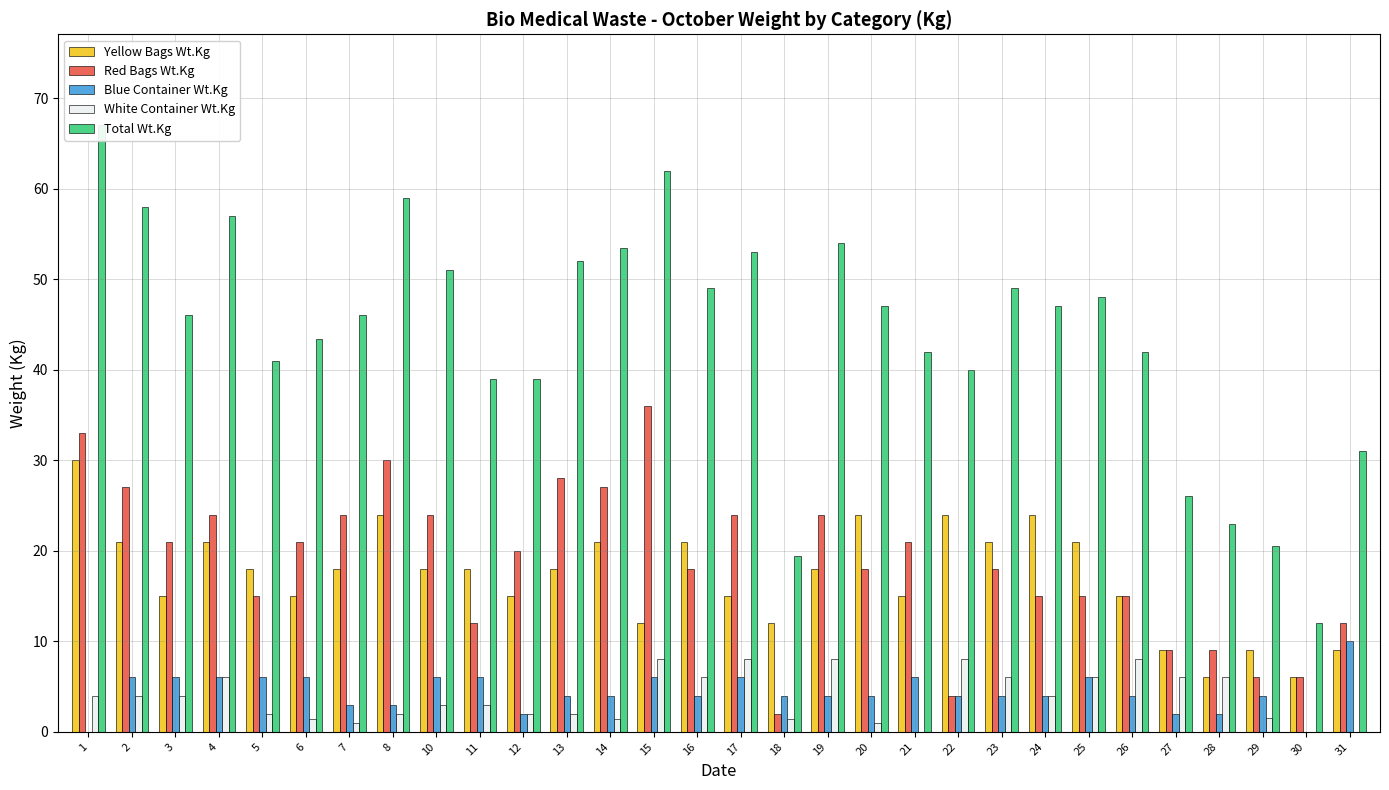

How many positive values does the Blue Container Wt.Kg series have?

28